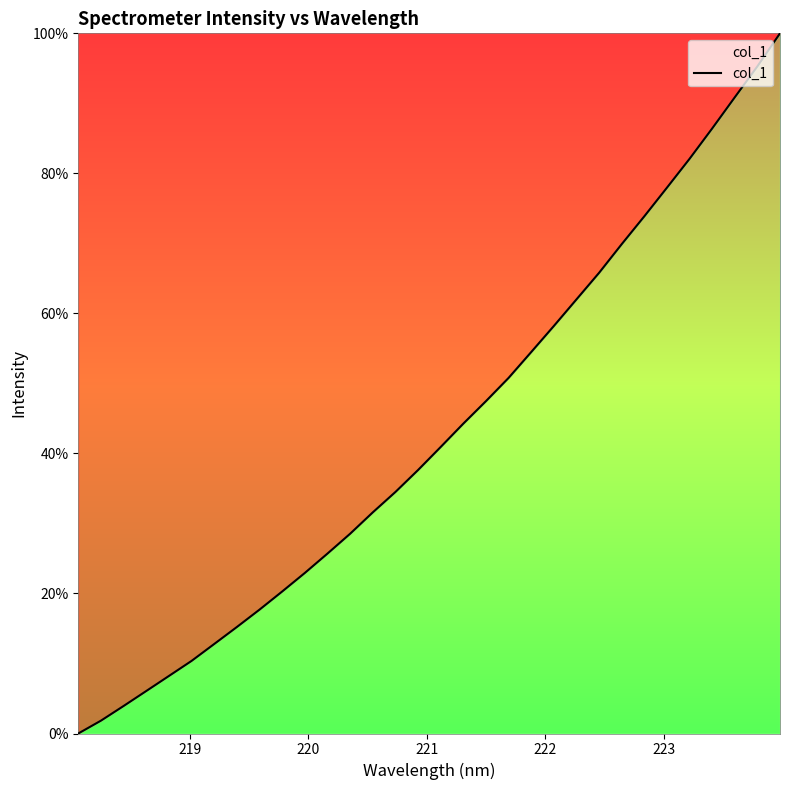

How many positive values are there?

31